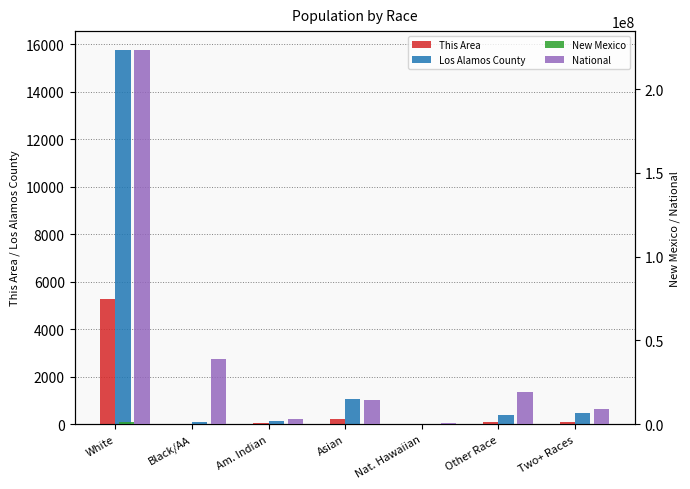

What is the difference between the maximum and second lowest values in the This Area series?

5258